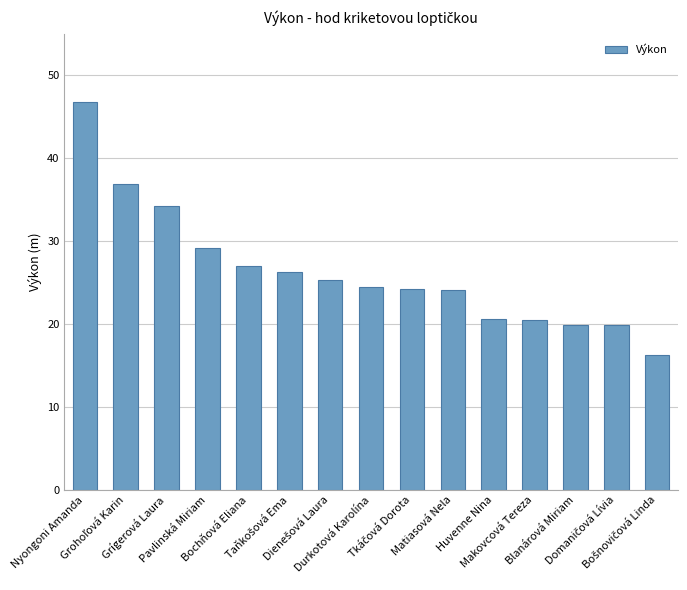

At which label is the value closest to 31?

Pavlinská Miriam